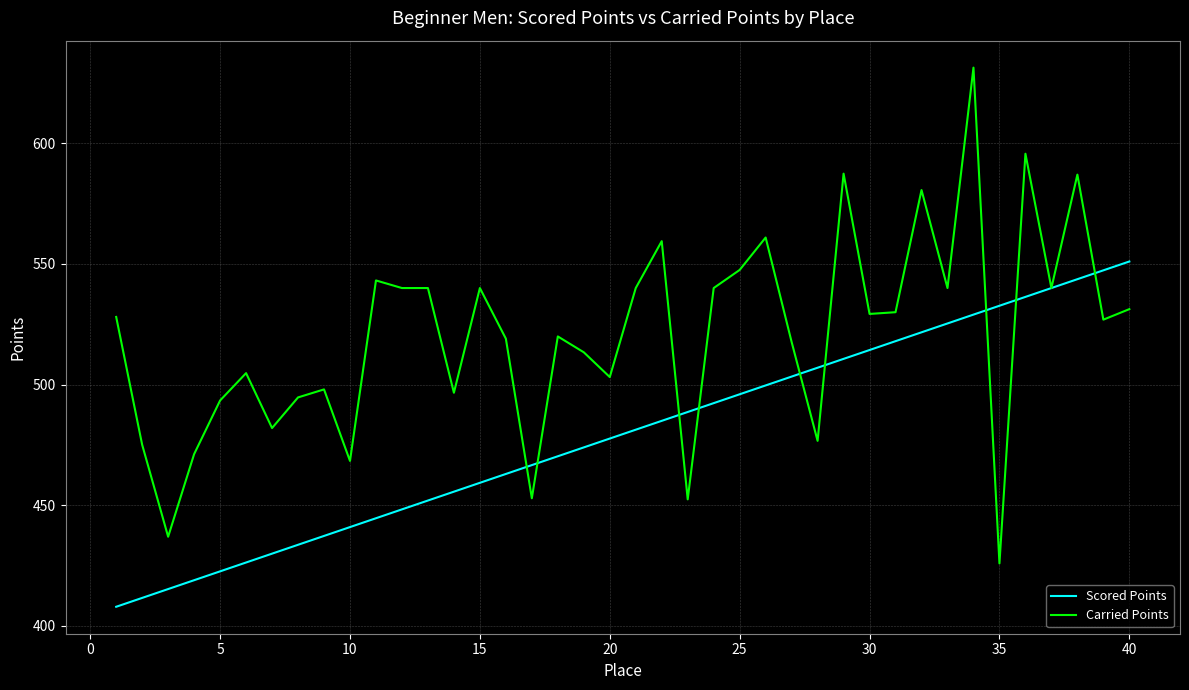

Which series has the largest range (max minus min)?

Carried Points